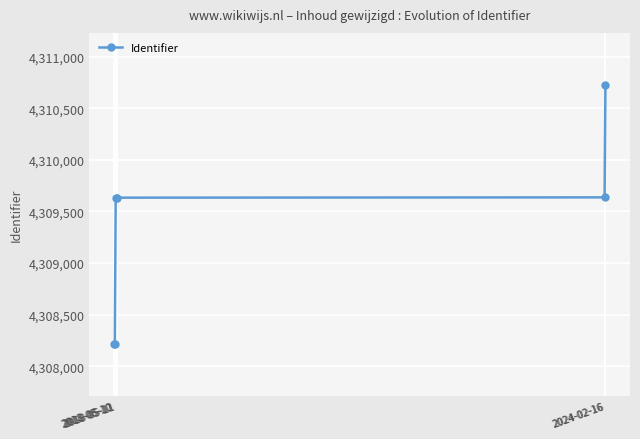

Reading left to right, list all the values displayed in this chart.

4308212	4308213	4309631	4309633	4309636	4310726